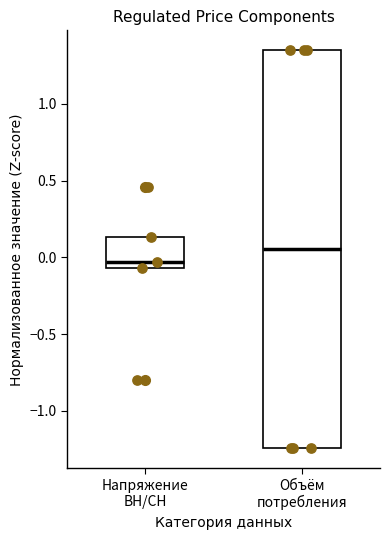

Comparing the boxes themselves (not the whiskers), which one is the tallest?

Объём потребления